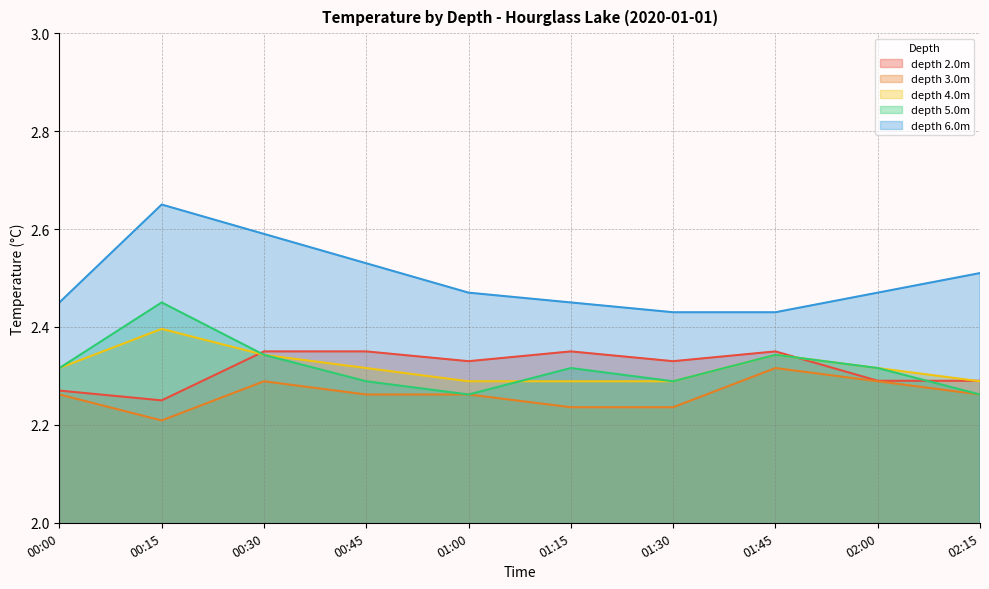

How many data points does each series have?

10